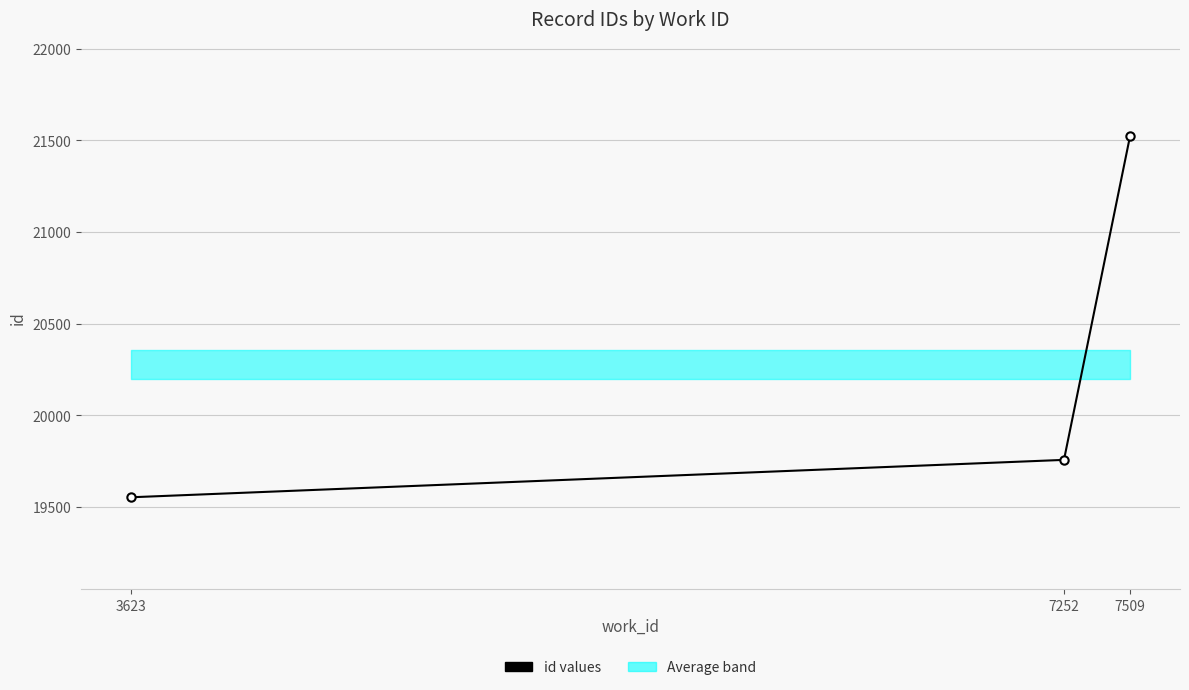

What is the value of the 1st point from the left?

19553